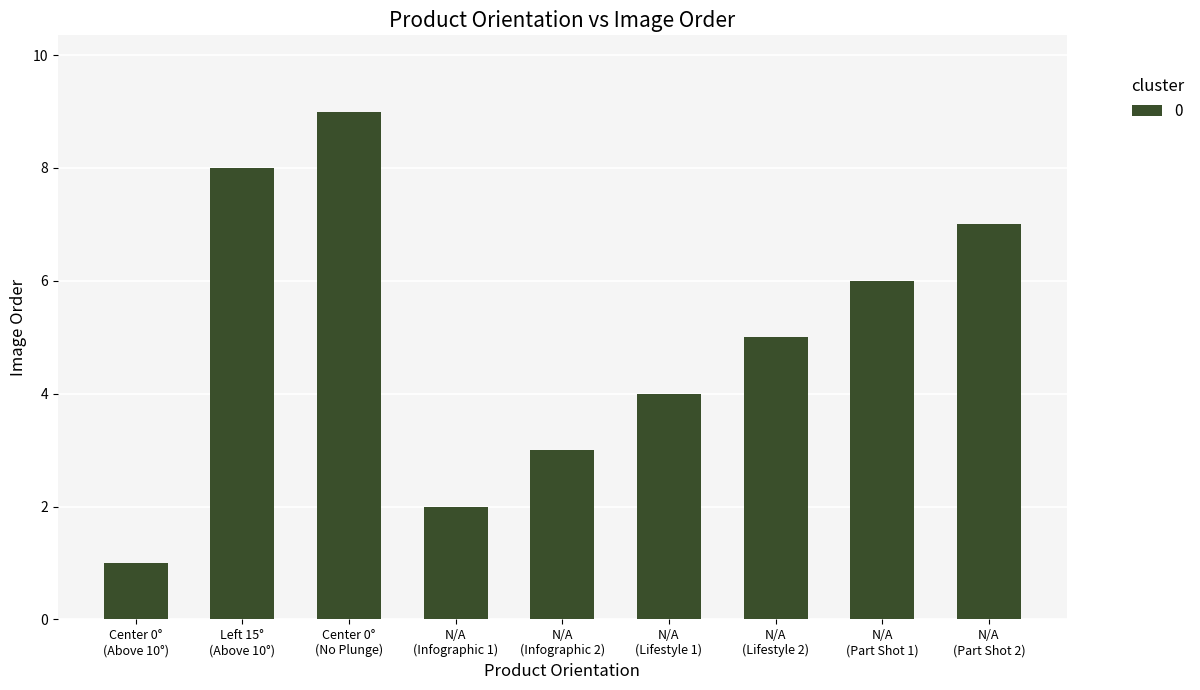

What is the ratio of the value at N/A
(Part Shot 1) to the value at Center 0°
(No Plunge)?

0.7